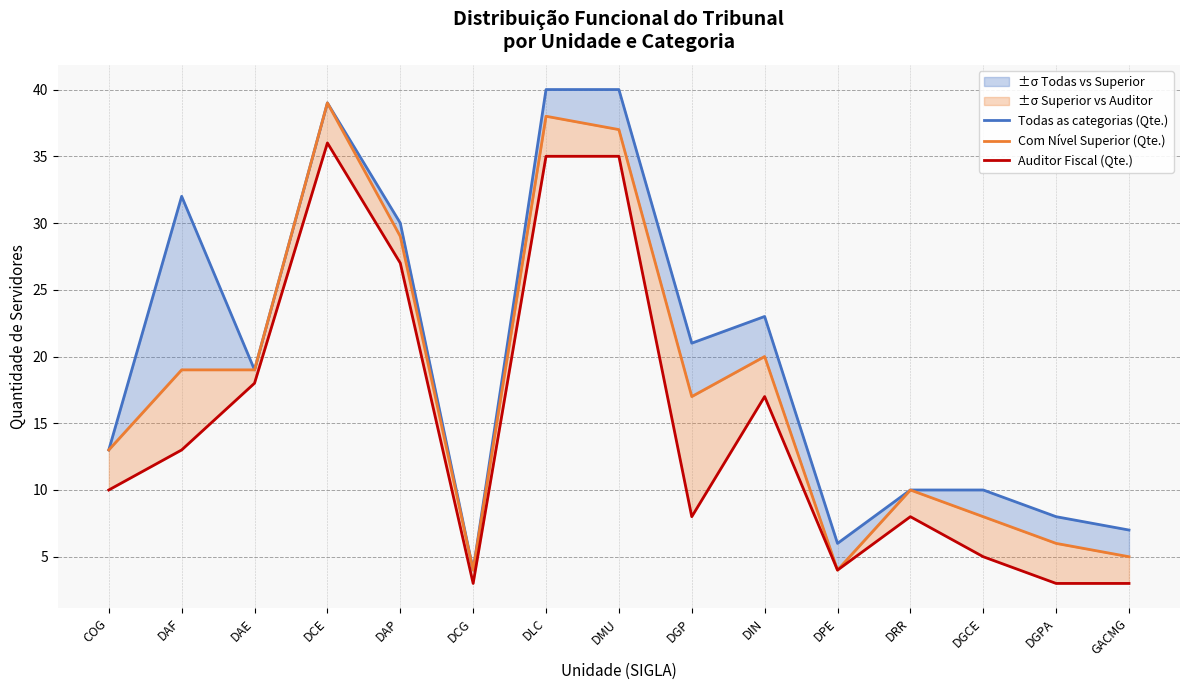

Rank the series by their average value, from highest to lowest.

Todas as categorias (Qte.), Com Nível Superior (Qte.), Auditor Fiscal (Qte.)